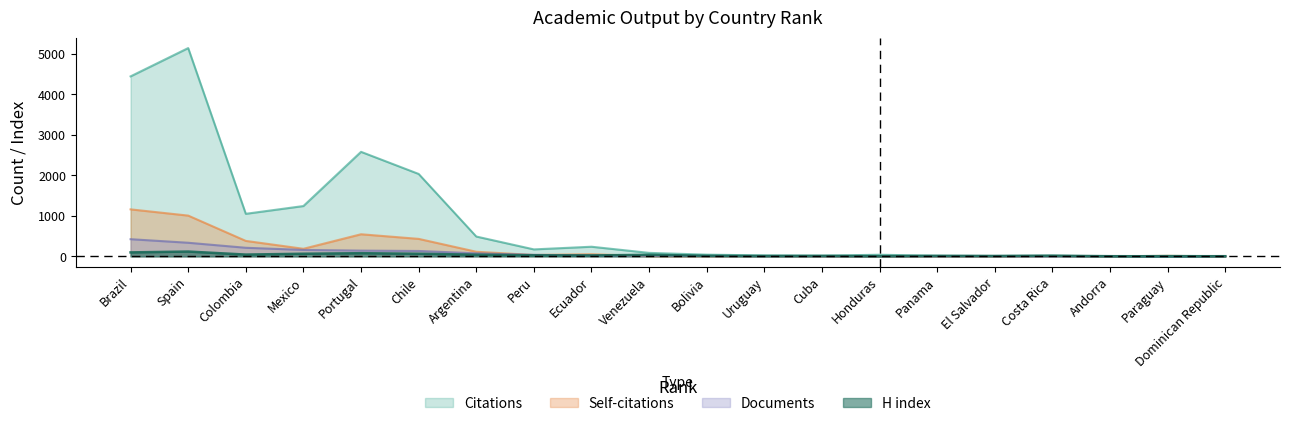

Is the value of Documents at Chile greater than the value of Citations at Venezuela?

Yes